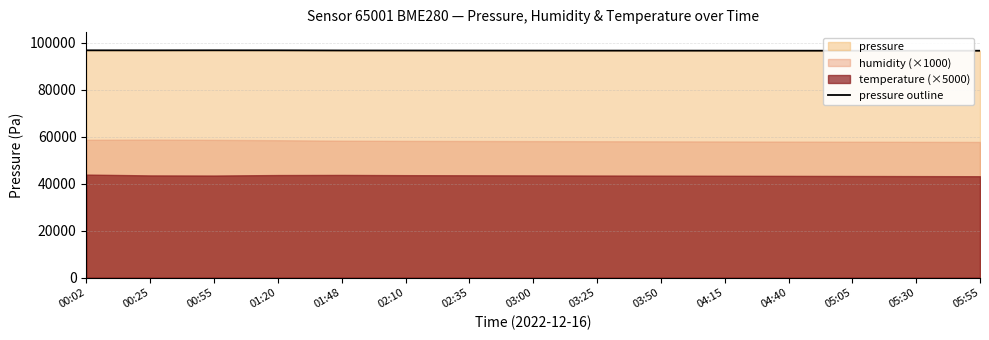

List the labels in order of value, smallest first.

05:55, 05:30, 05:05, 04:40, 04:15, 03:50, 03:25, 03:00, 02:35, 02:10, 01:48, 00:25, 01:20, 00:02, 00:55